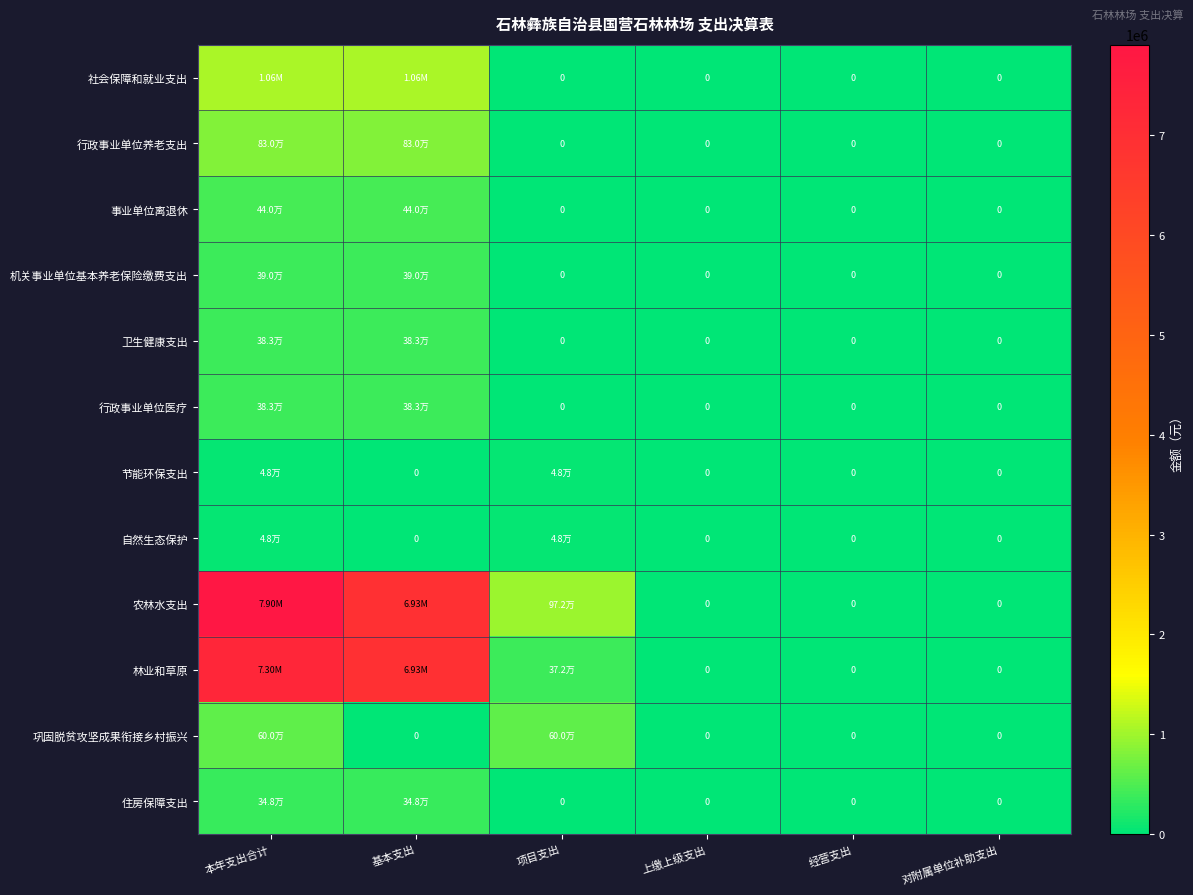

What is the greatest value displayed?

7903747.5